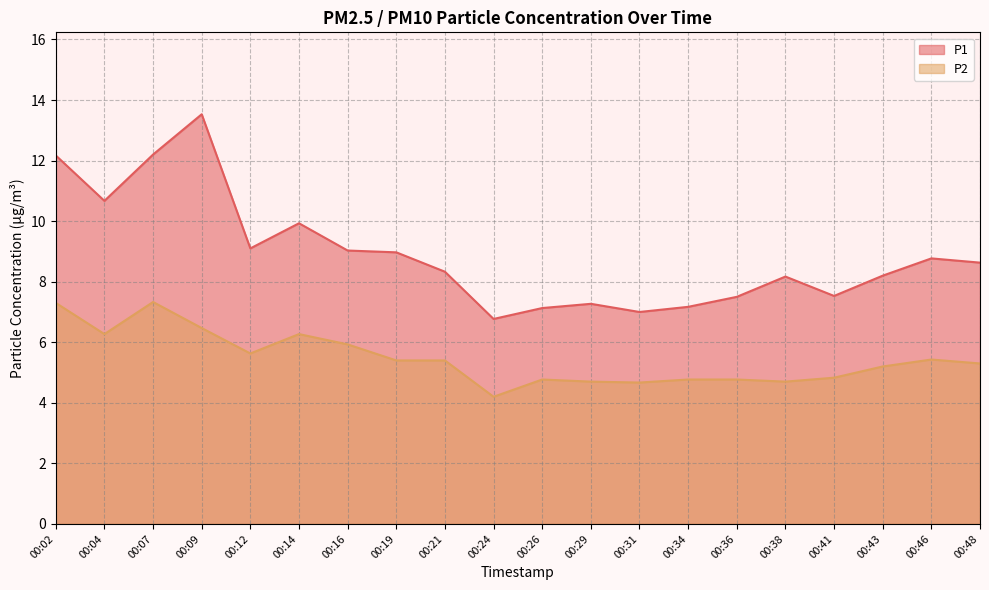

At which category is the sum across all series the highest?

00:09